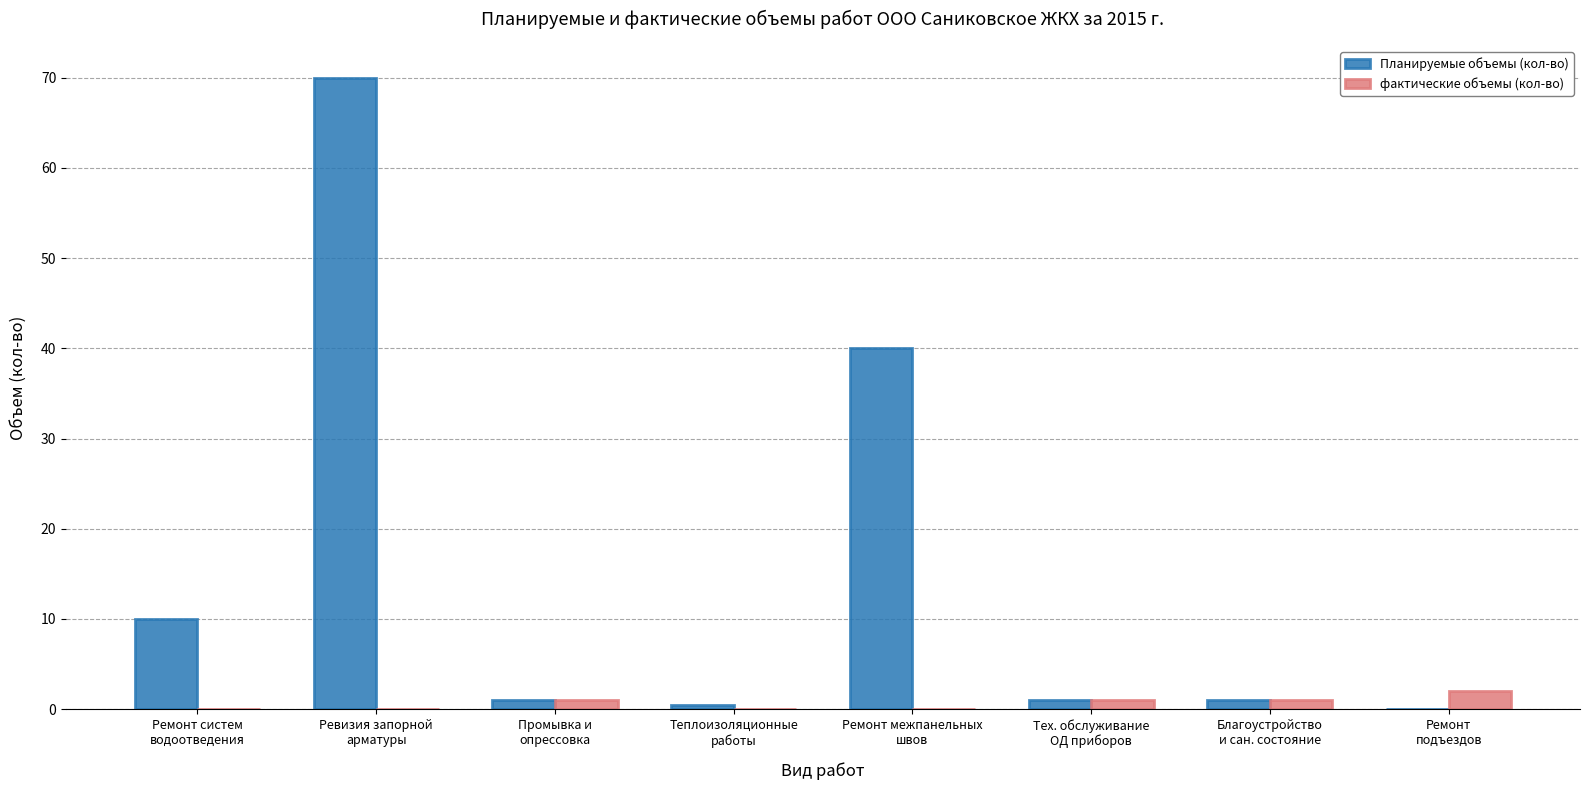

What is the maximum value for Планируемые объемы (кол-во)?

70.0